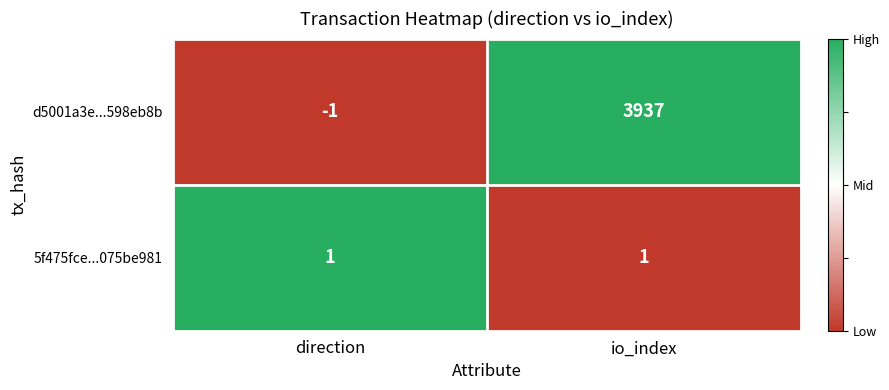

What is the average value of the d5001a3e...598eb8b series?

1968